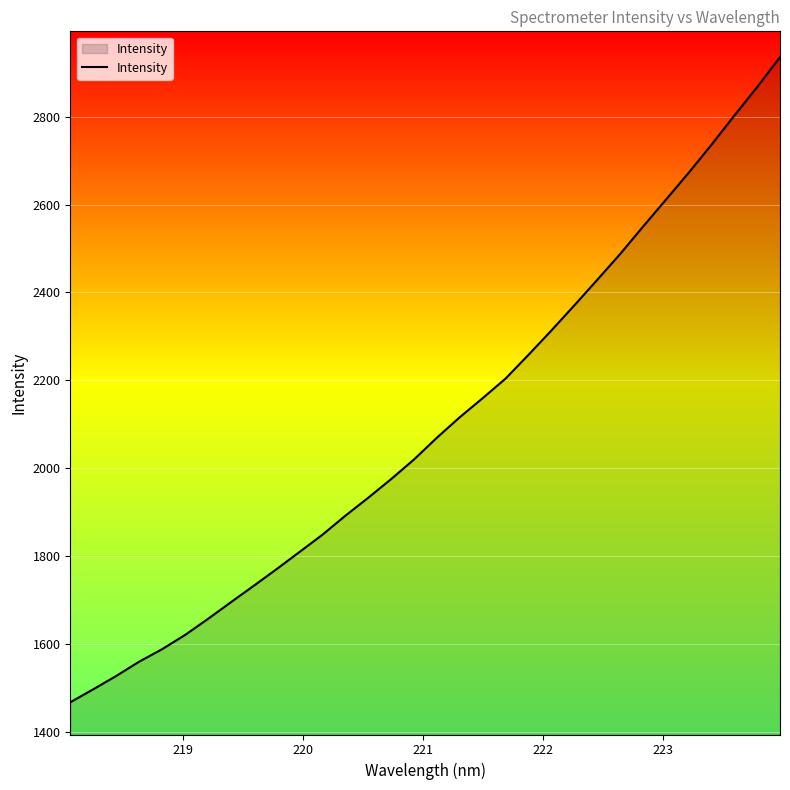

What is the difference between the maximum and minimum values?

1468.4